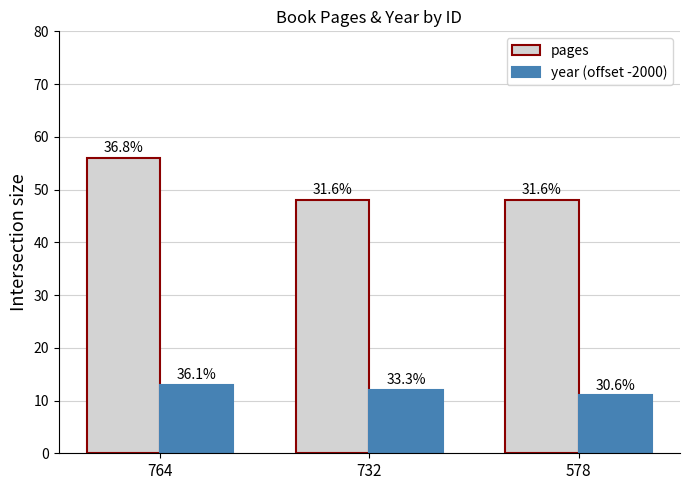

Rank the series by their maximum value, from highest to lowest.

pages, year (offset -2000)